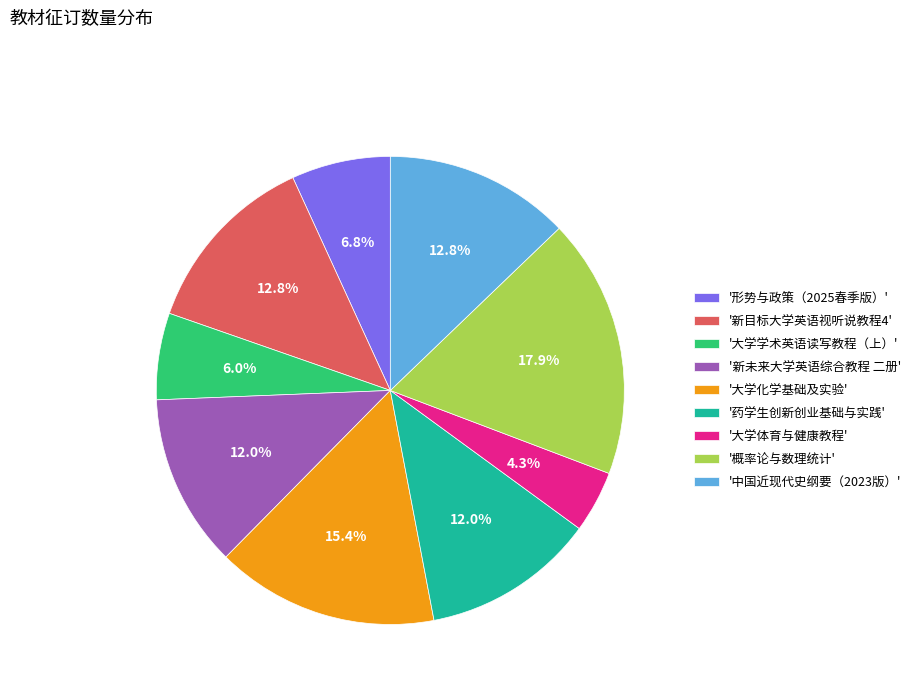

Which slice is the smallest?

'大学体育与健康教程'